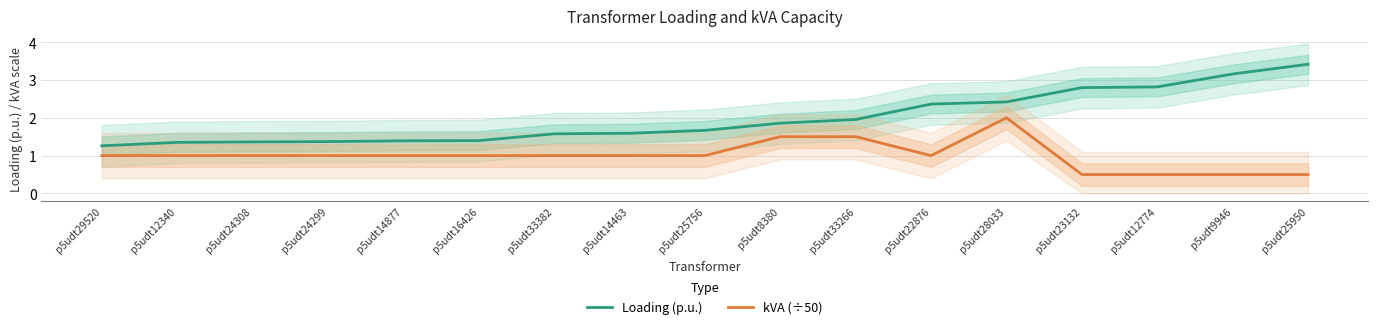

How many values in the kVA (÷50) series are below 1?

4